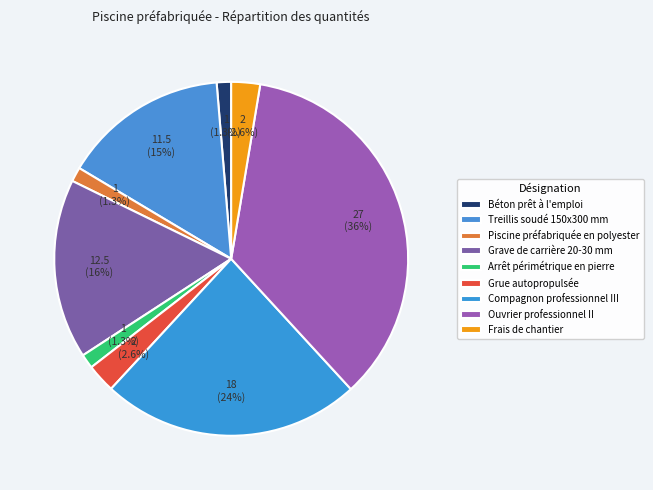

The Frais de chantier slice represents 3% of the pie. True or false?

True